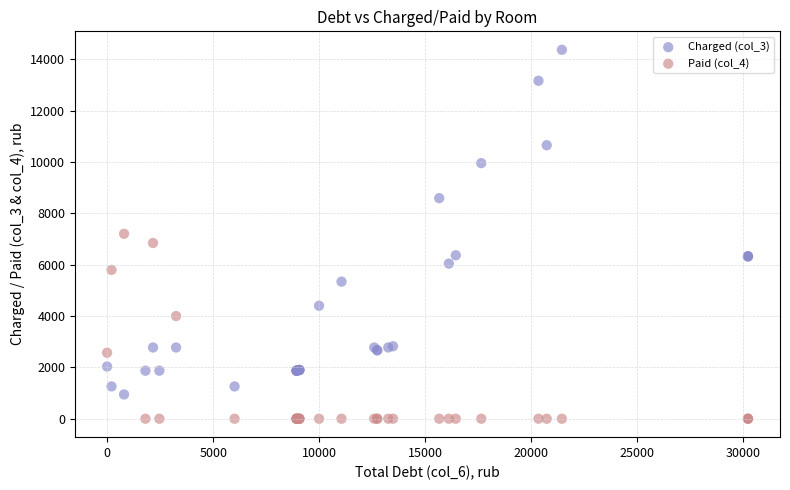

Which series has the largest Y range (max minus min)?

Charged (col_3)